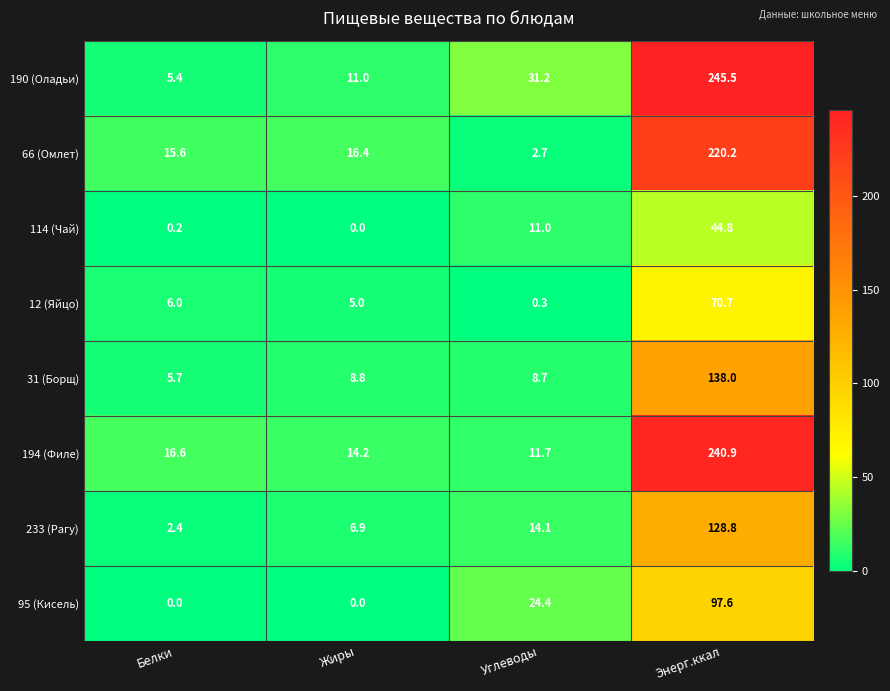

Where does the 66 (Омлет) series first go above 16?

Жиры